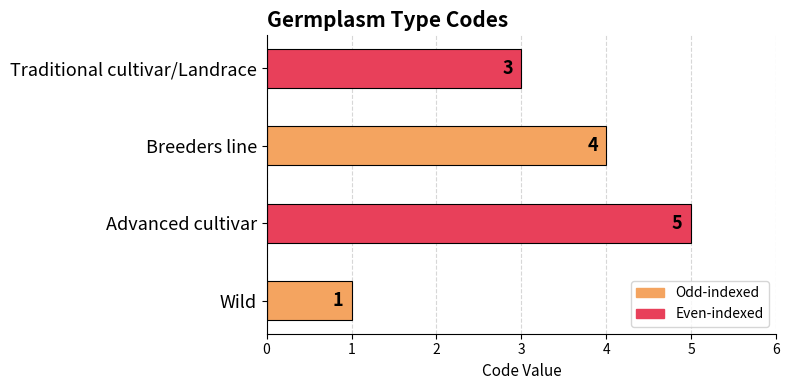

List the labels in order of value, largest first.

Advanced cultivar, Breeders line, Traditional cultivar/Landrace, Wild